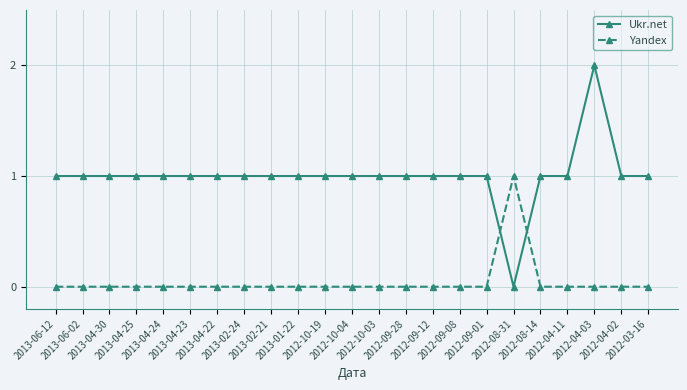

What is the spread (max minus min) of values at 2013-04-25?

1